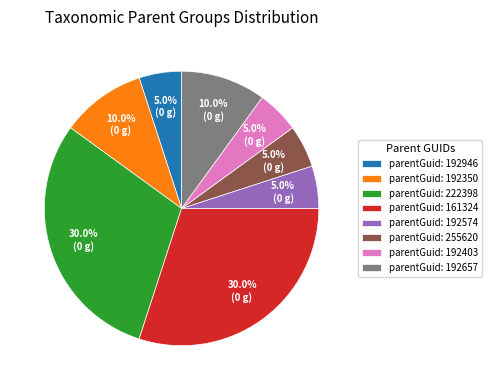

Is there any slice that represents more than half of the pie?

No